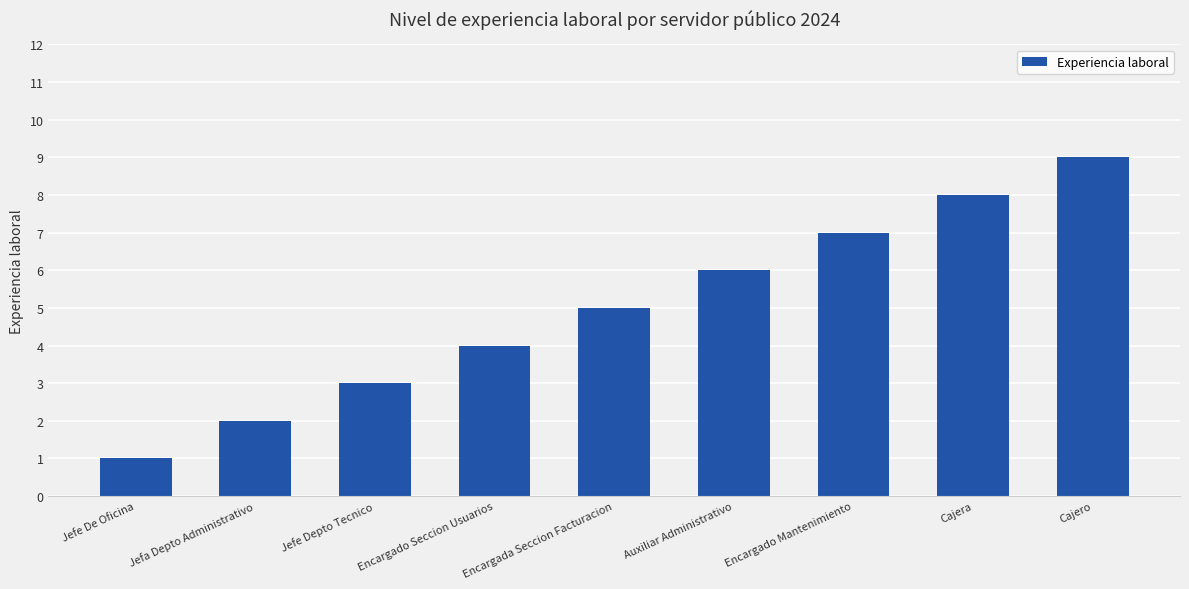

Rank the categories by value from highest to lowest.

Cajero, Cajera, Encargado Mantenimiento, Auxiliar Administrativo, Encargada Seccion Facturacion, Encargado Seccion Usuarios, Jefe Depto Tecnico, Jefa Depto Administrativo, Jefe De Oficina